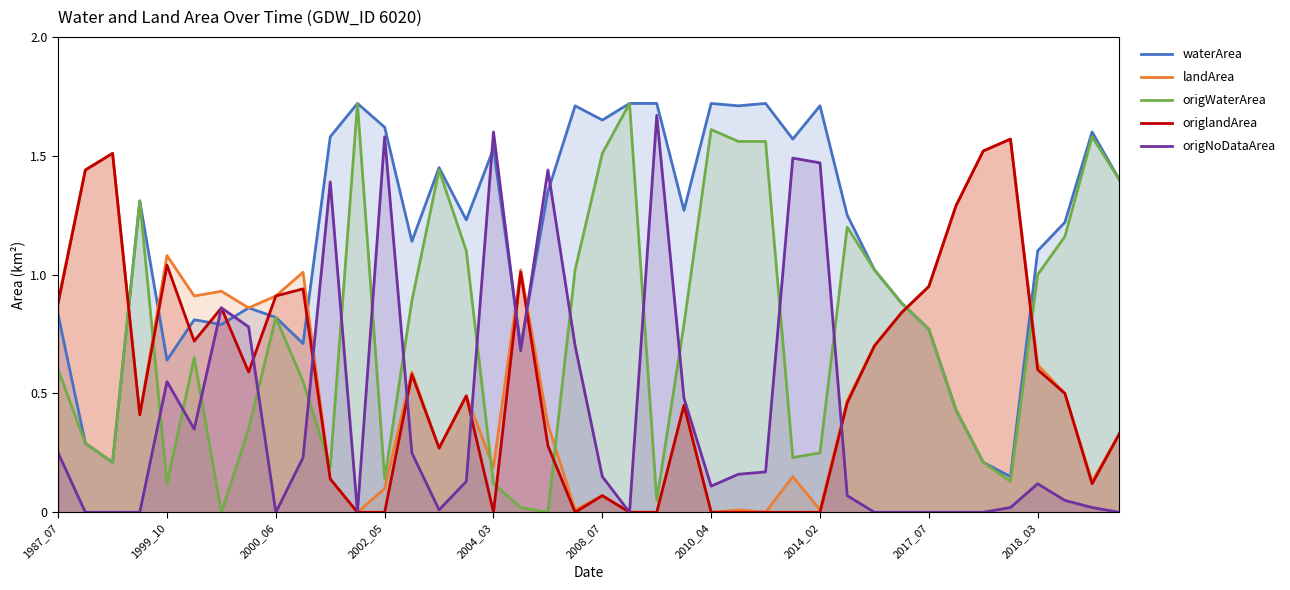

Rank the series at 18 from lowest to highest value.

origWaterArea, origlandArea, landArea, waterArea, origNoDataArea